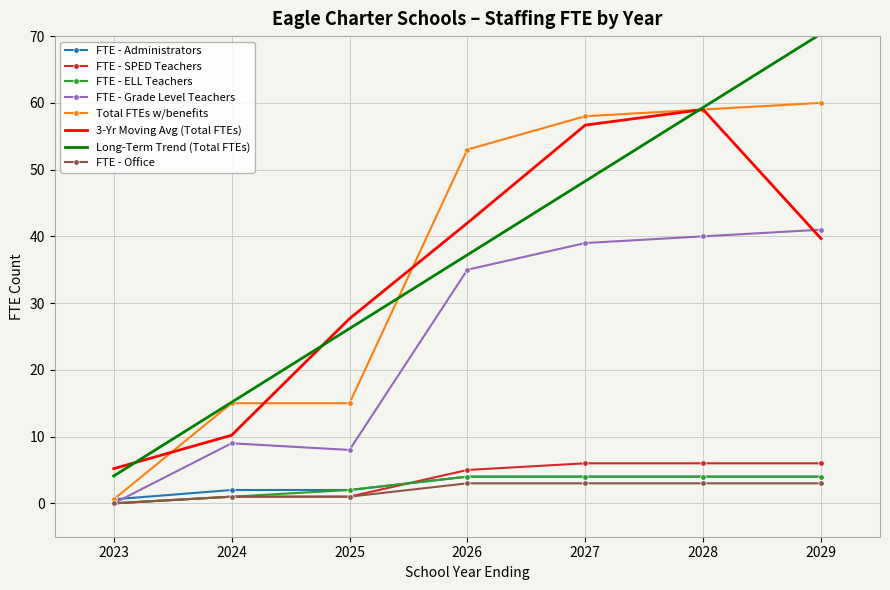

What is the approximate value of FTE - Grade Level Teachers at 2028?

40.0